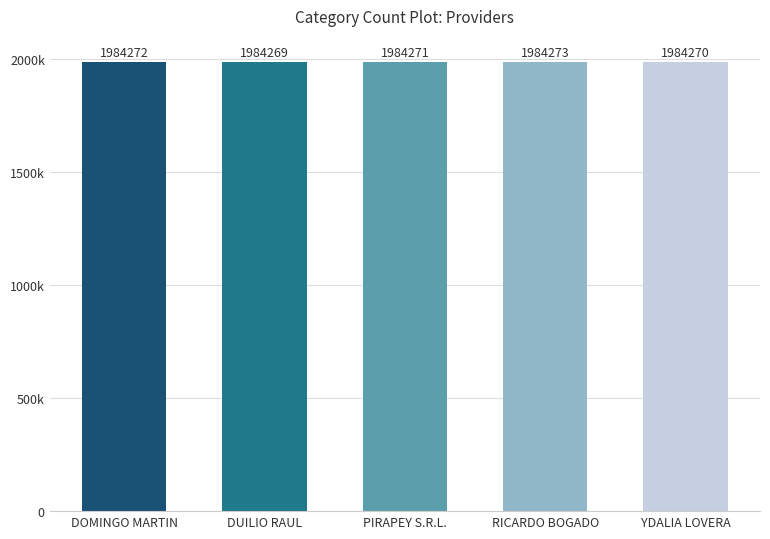

Rank the categories by value from highest to lowest.

RICARDO BOGADO, DOMINGO MARTIN, PIRAPEY S.R.L., YDALIA LOVERA, DUILIO RAUL